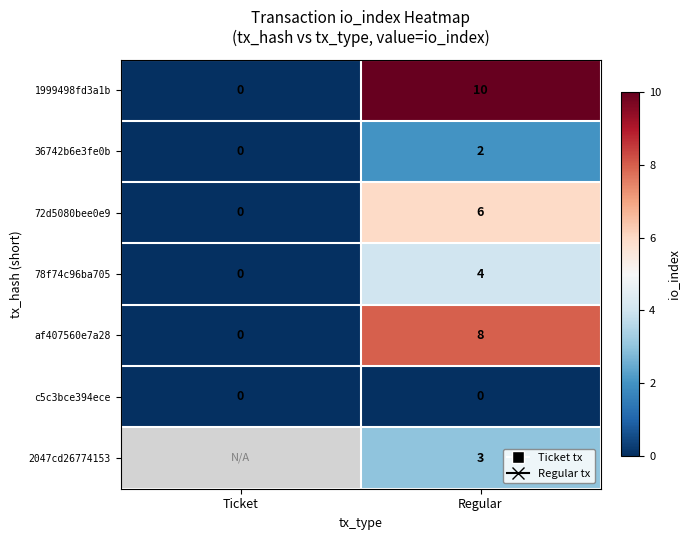

Is the value of 36742b6e3fe0b at Ticket greater than the value of 1999498fd3a1b at Regular?

No